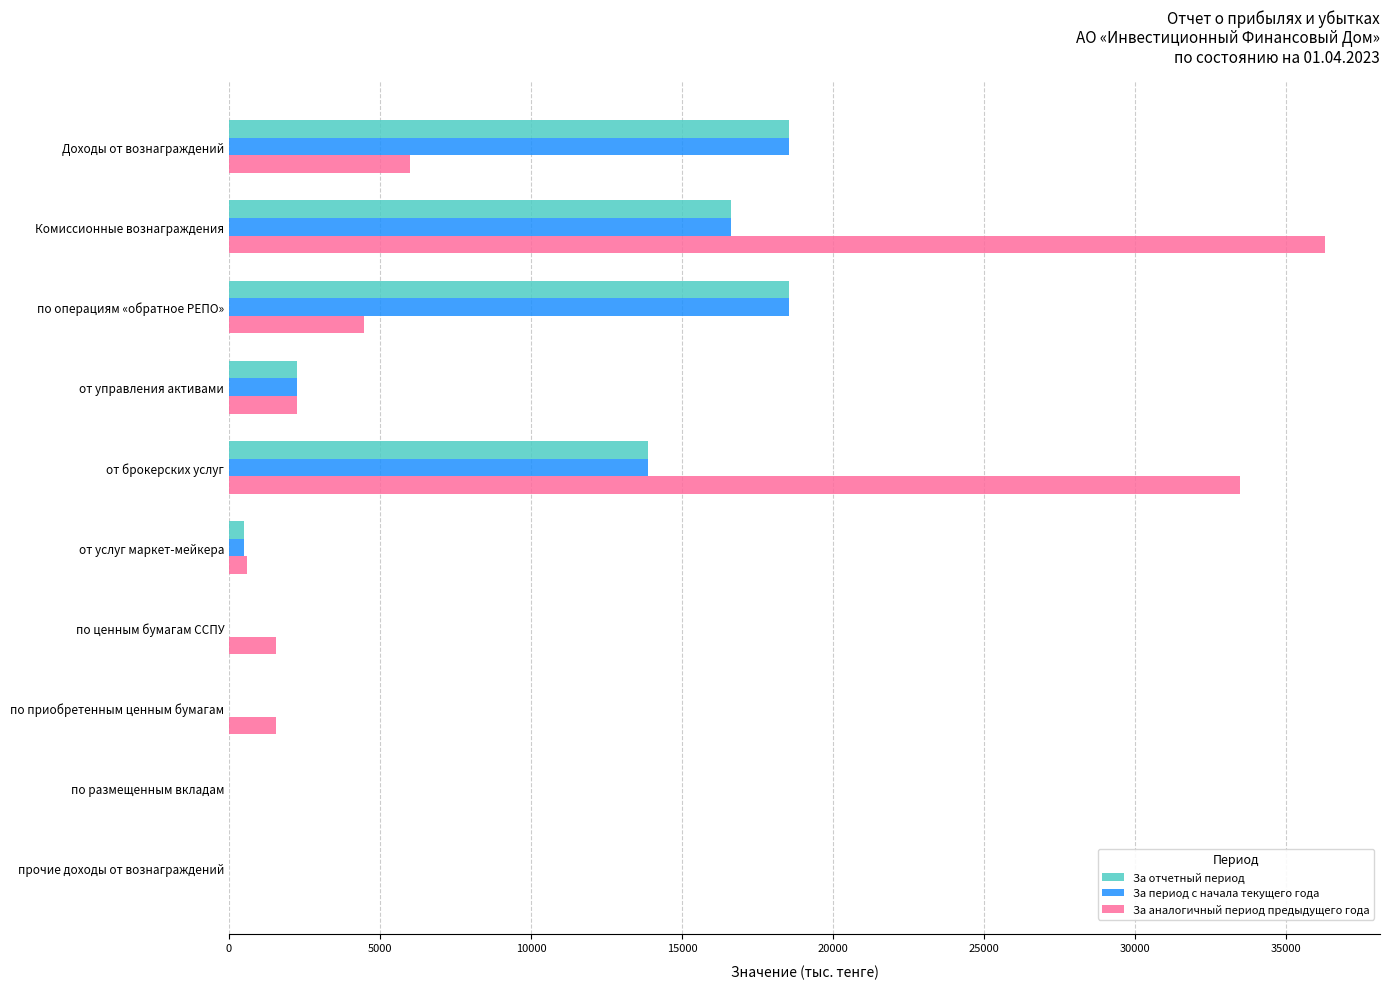

What is the total value across all series at Доходы от вознаграждений?

43096